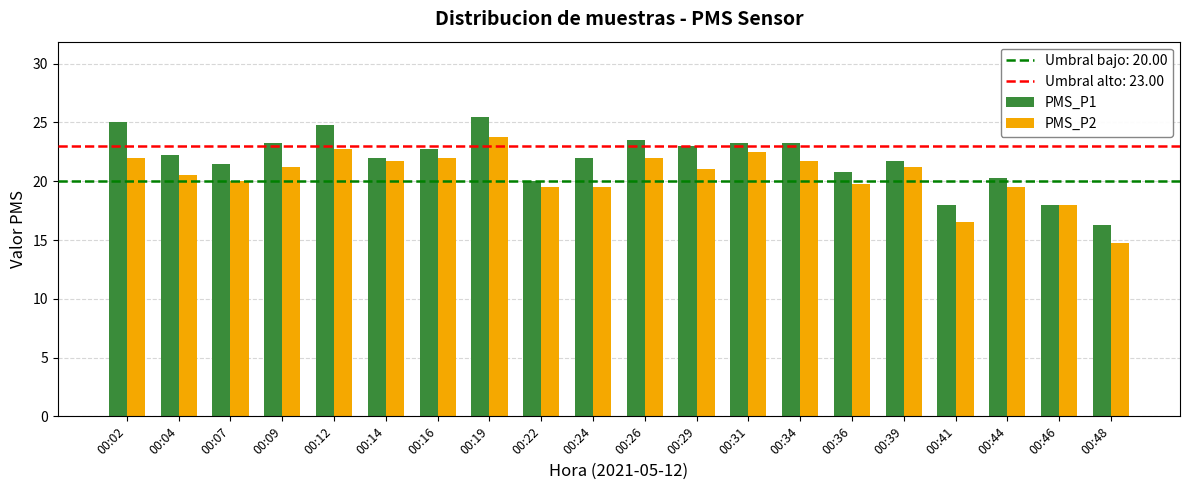

Rank the series by their maximum value, from highest to lowest.

PMS_P1, PMS_P2